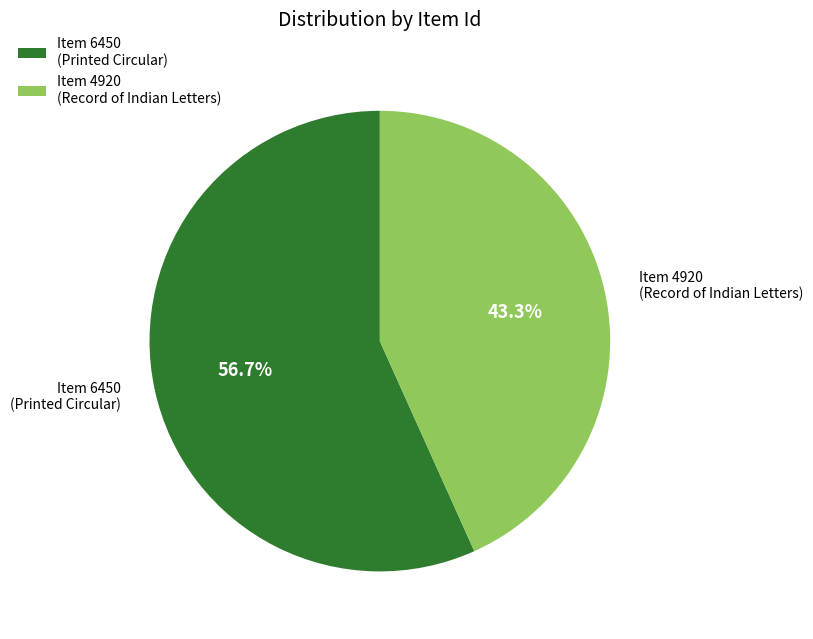

Which has a higher value, Item 6450 (Printed Circular) or Item 4920 (Record of Indian Letters)?

Item 6450 (Printed Circular)